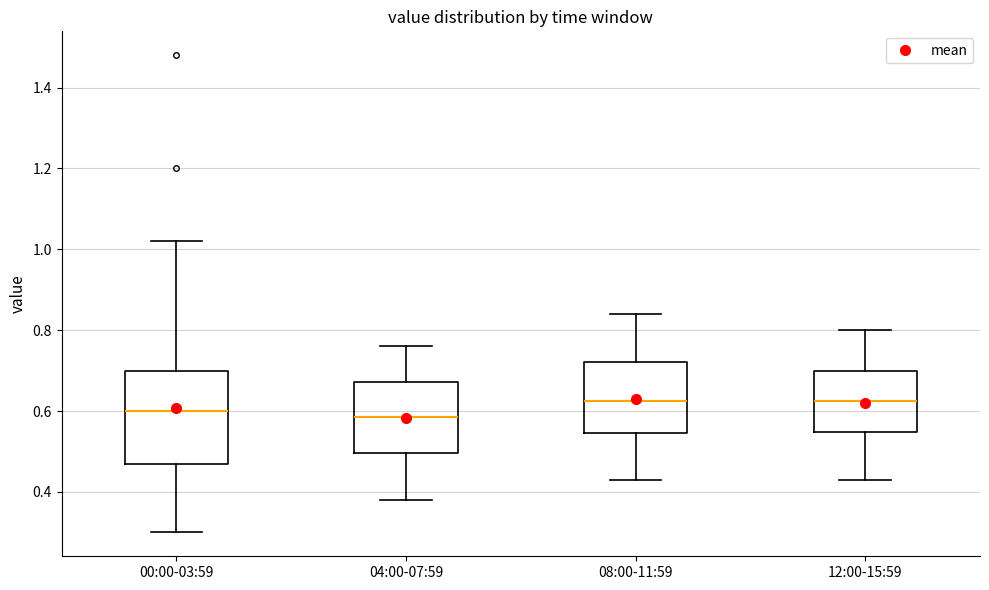

Which box is the tallest, from its lower edge to its upper edge?

00:00-03:59